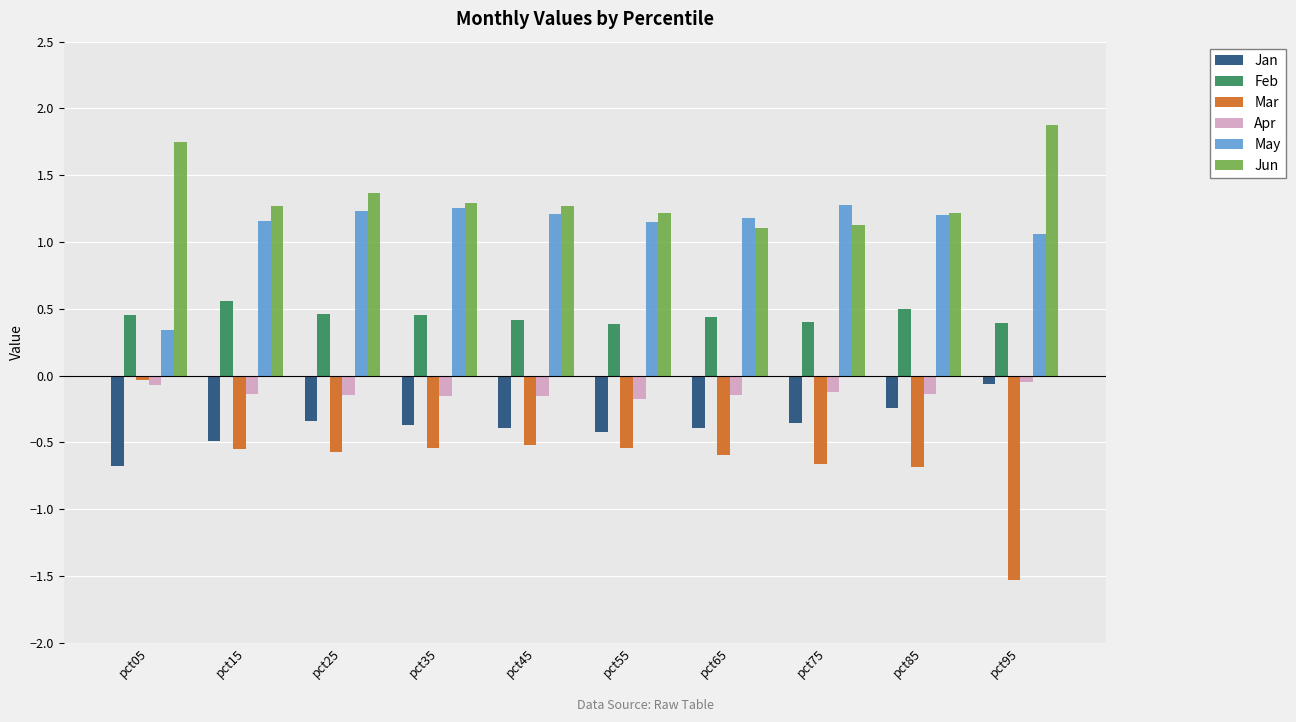

What are all the series names shown in the legend?

Jan, Feb, Mar, Apr, May, Jun